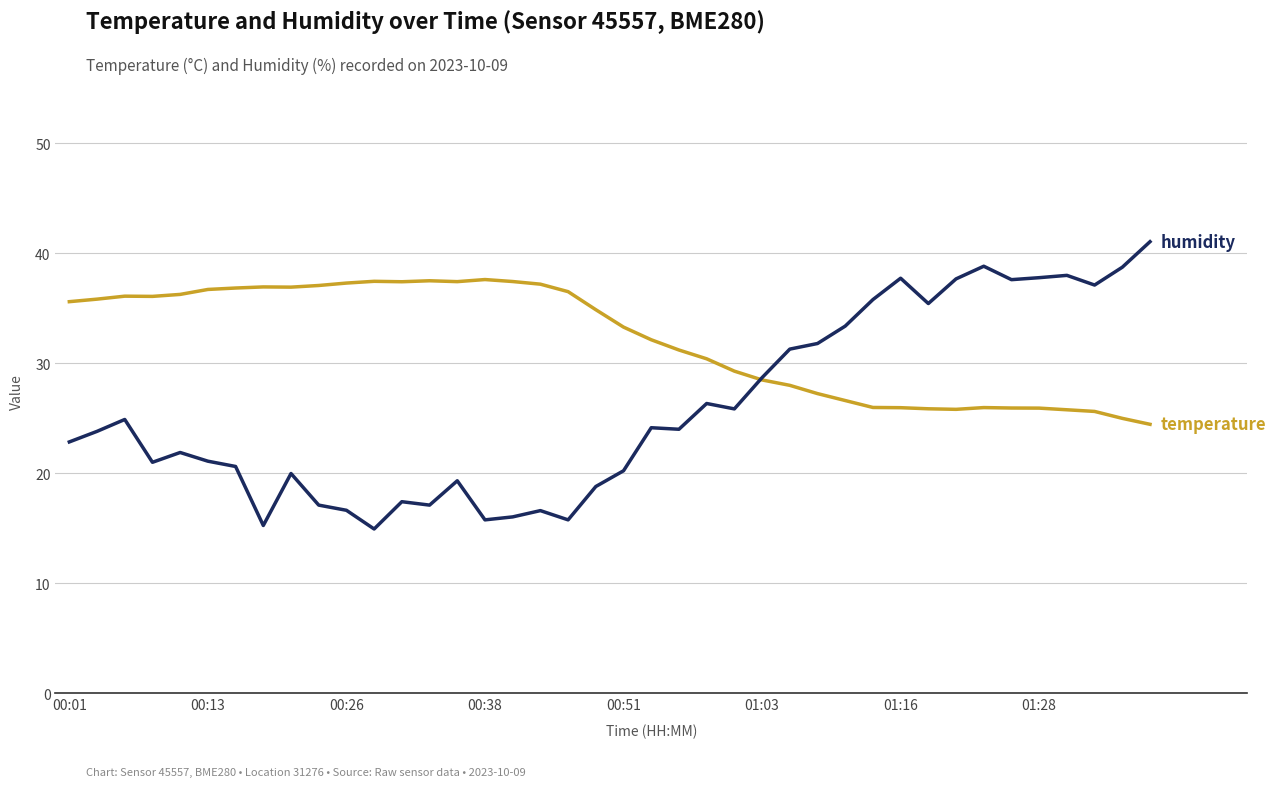

What is the smallest value displayed?

14.9